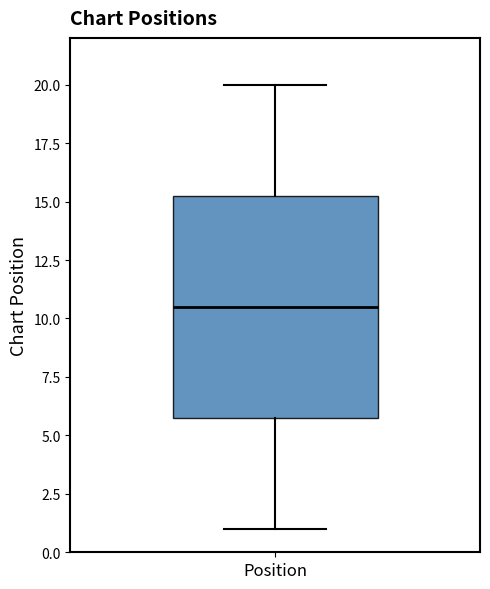

Where is the upper edge of the box for Position on the y-axis? The values are not printed on the chart, so give them approximately, as read against the axis.

15.5